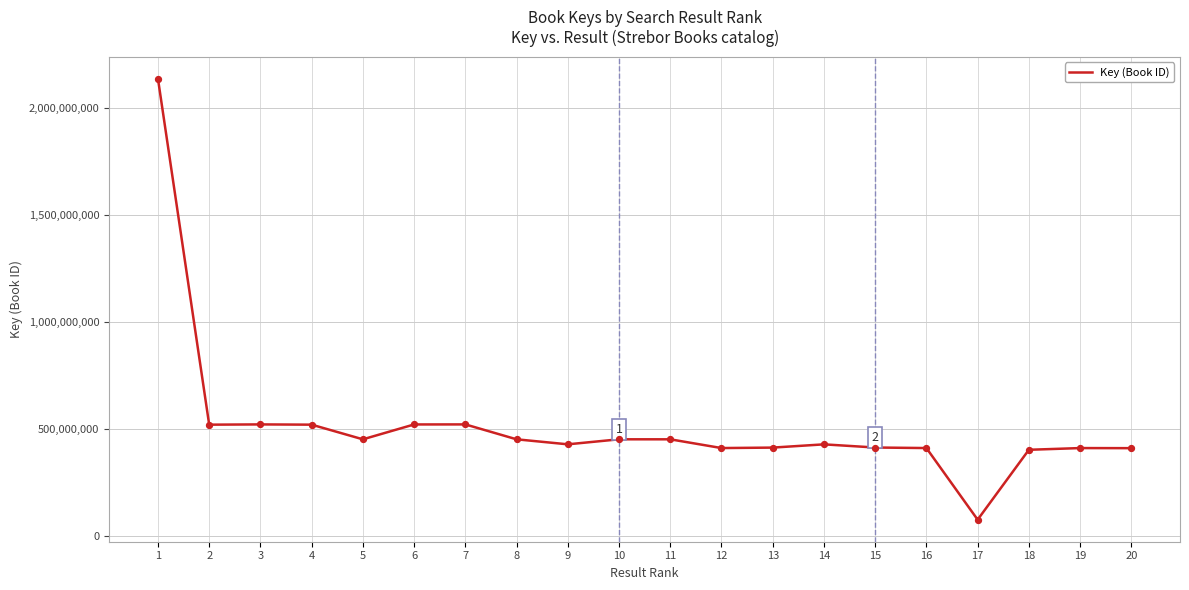

What is the change in value from 2 to 7?

+1220016